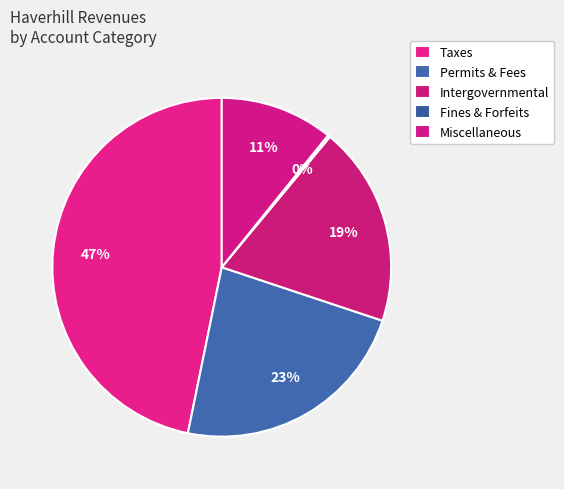

What percentage is the Taxes slice, to the nearest percent?

47%